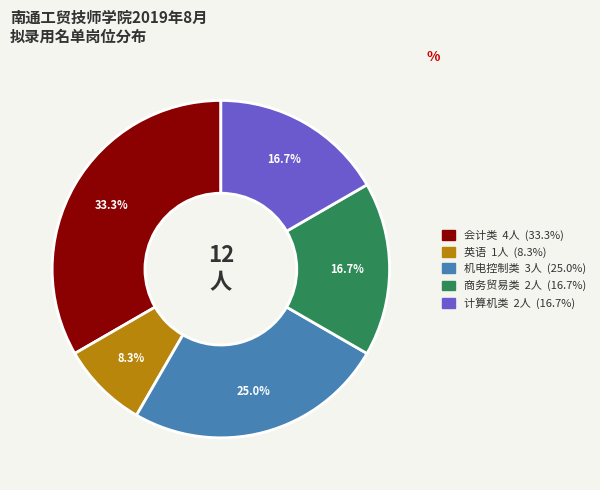

Does any single category account for the majority?

No